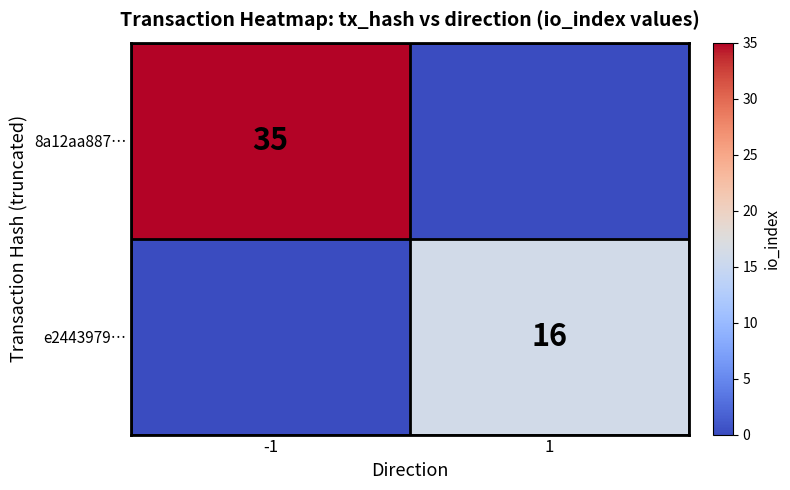

How many categories are shown in the chart?

2